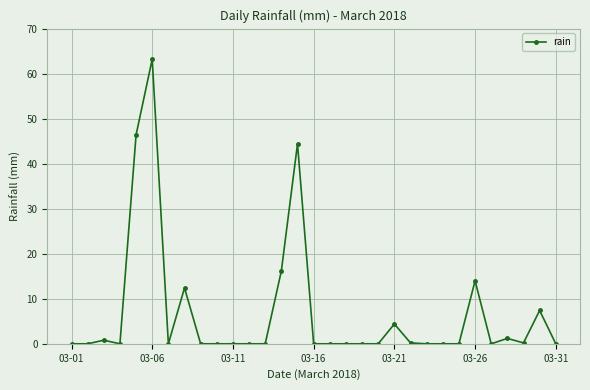

True or false: the data has more than 1 interior local peaks.

True